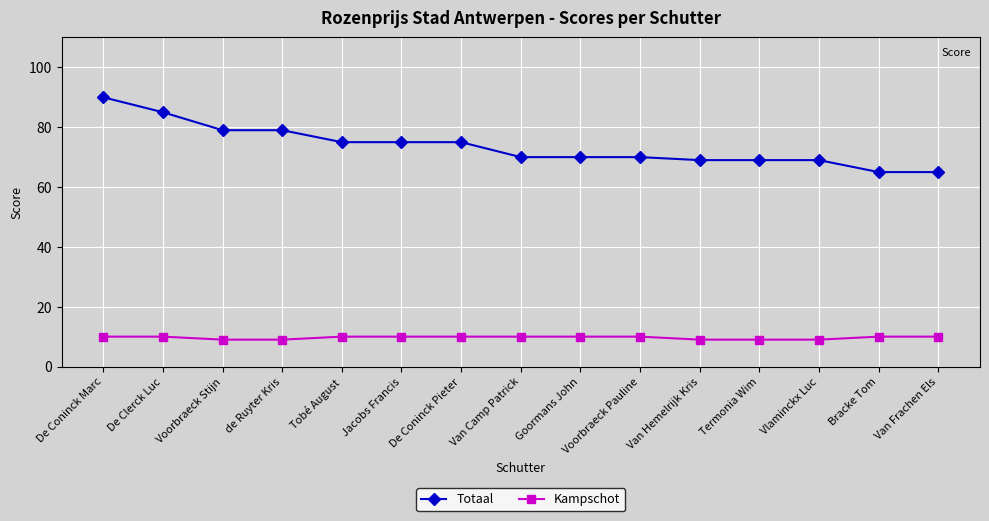

Is it true that Kampschot equals 9 at de Ruyter Kris?

True